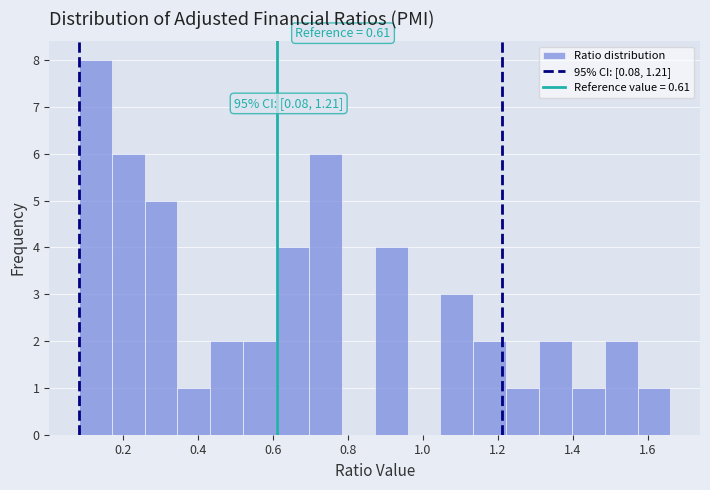

Over which range of the x-axis is the bar tallest?

0.08 to 0.18